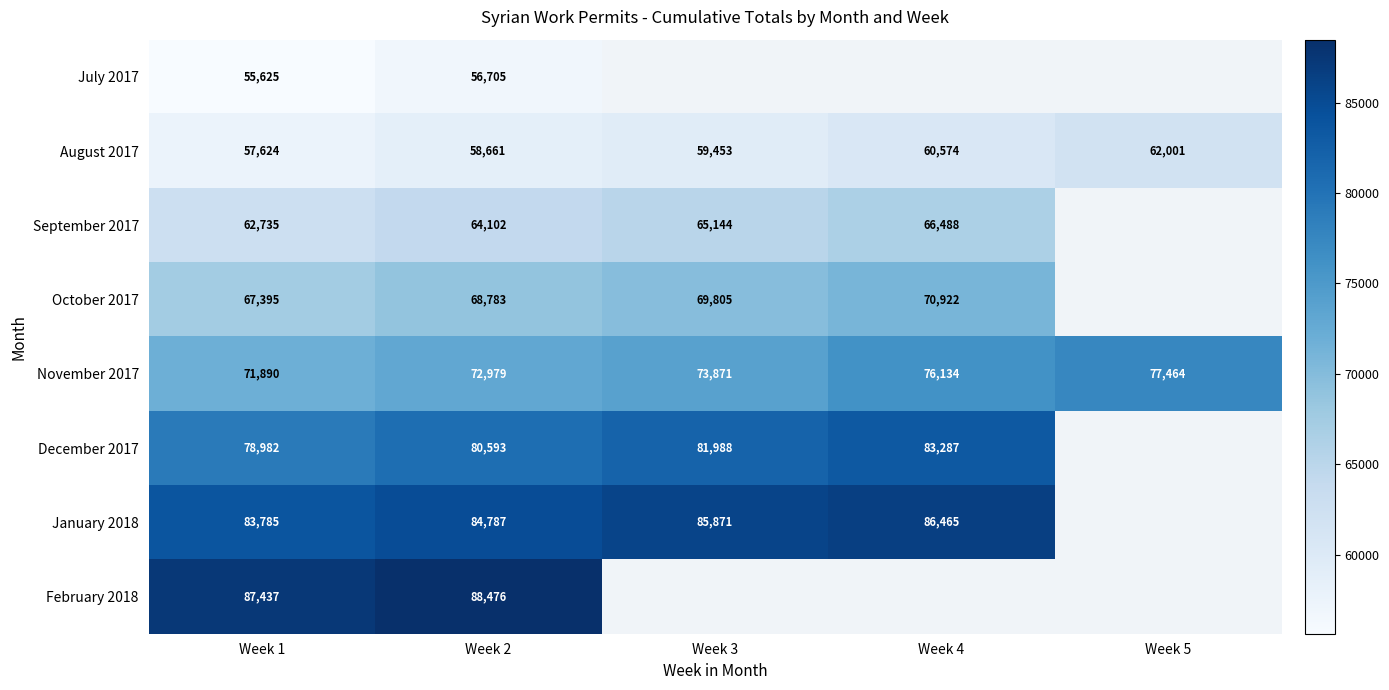

True or false: August 2017 has a value of 58661 at Week 2.

True